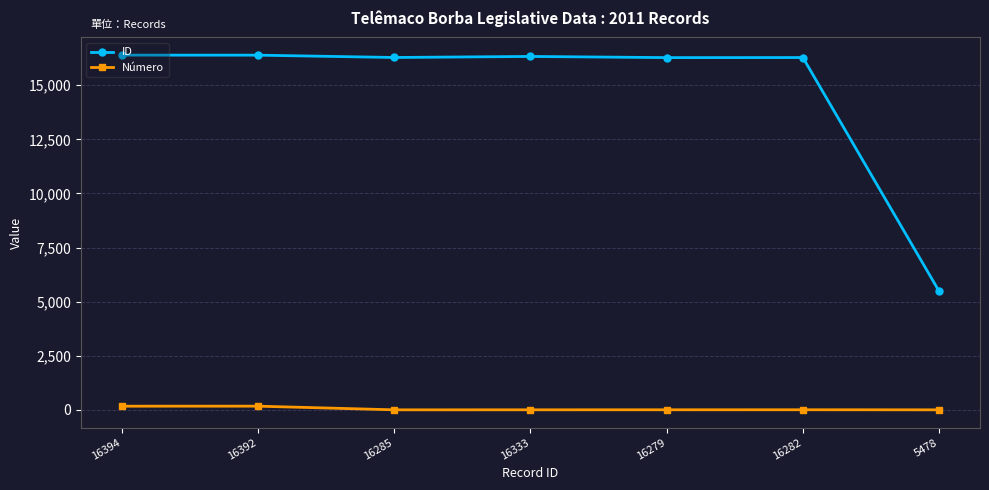

What is the approximate value of Número at 16394, to the nearest 5?

170